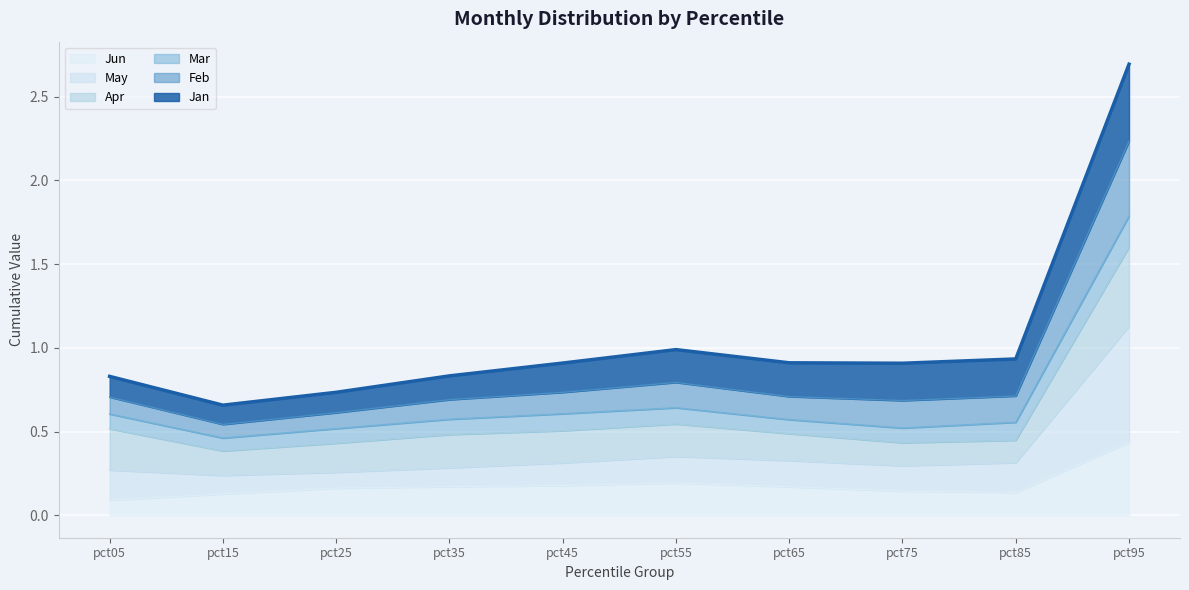

Which has a higher value, pct35 or pct25?

pct35